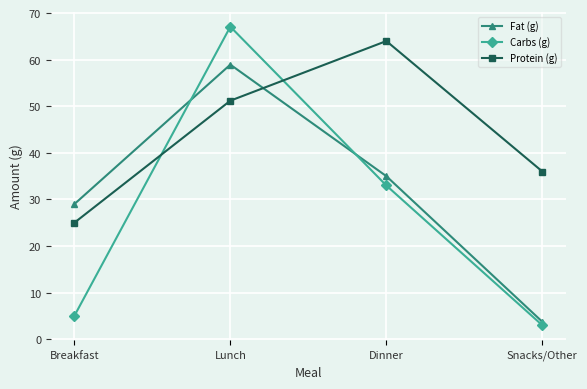

What is the difference between the maximum and minimum values in the Protein (g) series?

39.0